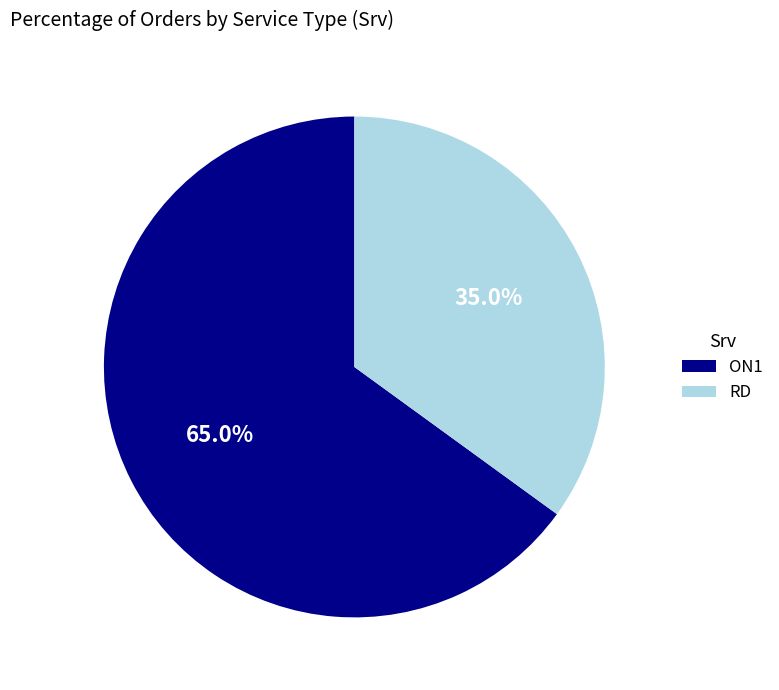

What is the total percentage of RD and ON1?

100.0%